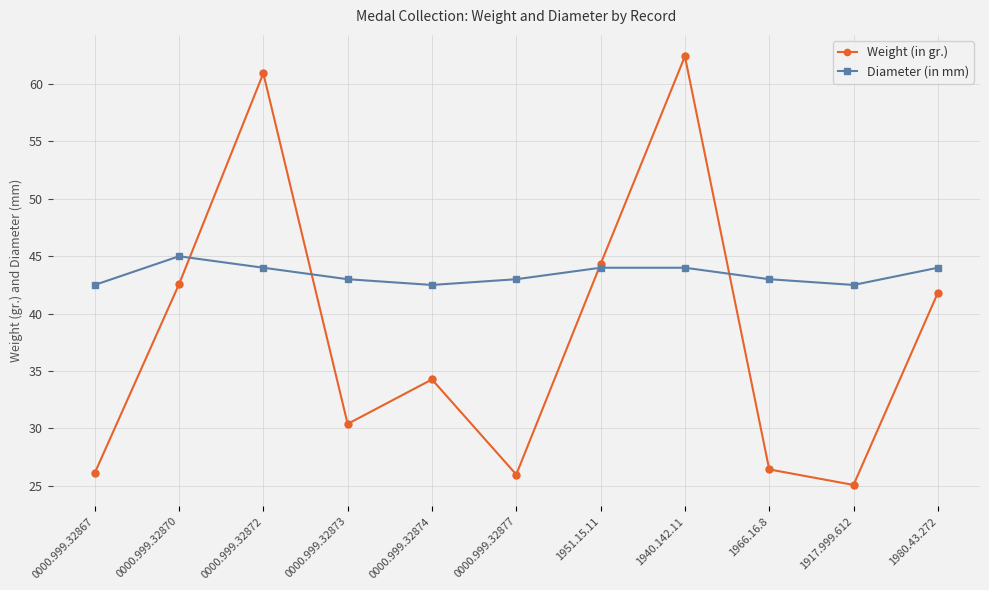

True or false: Weight (in gr.) has more than 0 points higher than both neighbors.

True